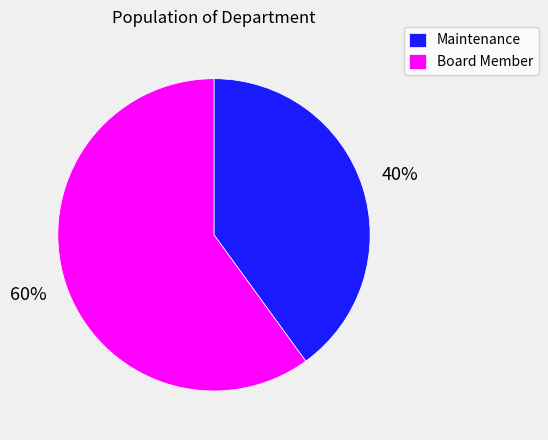

What is the majority slice?

Board Member